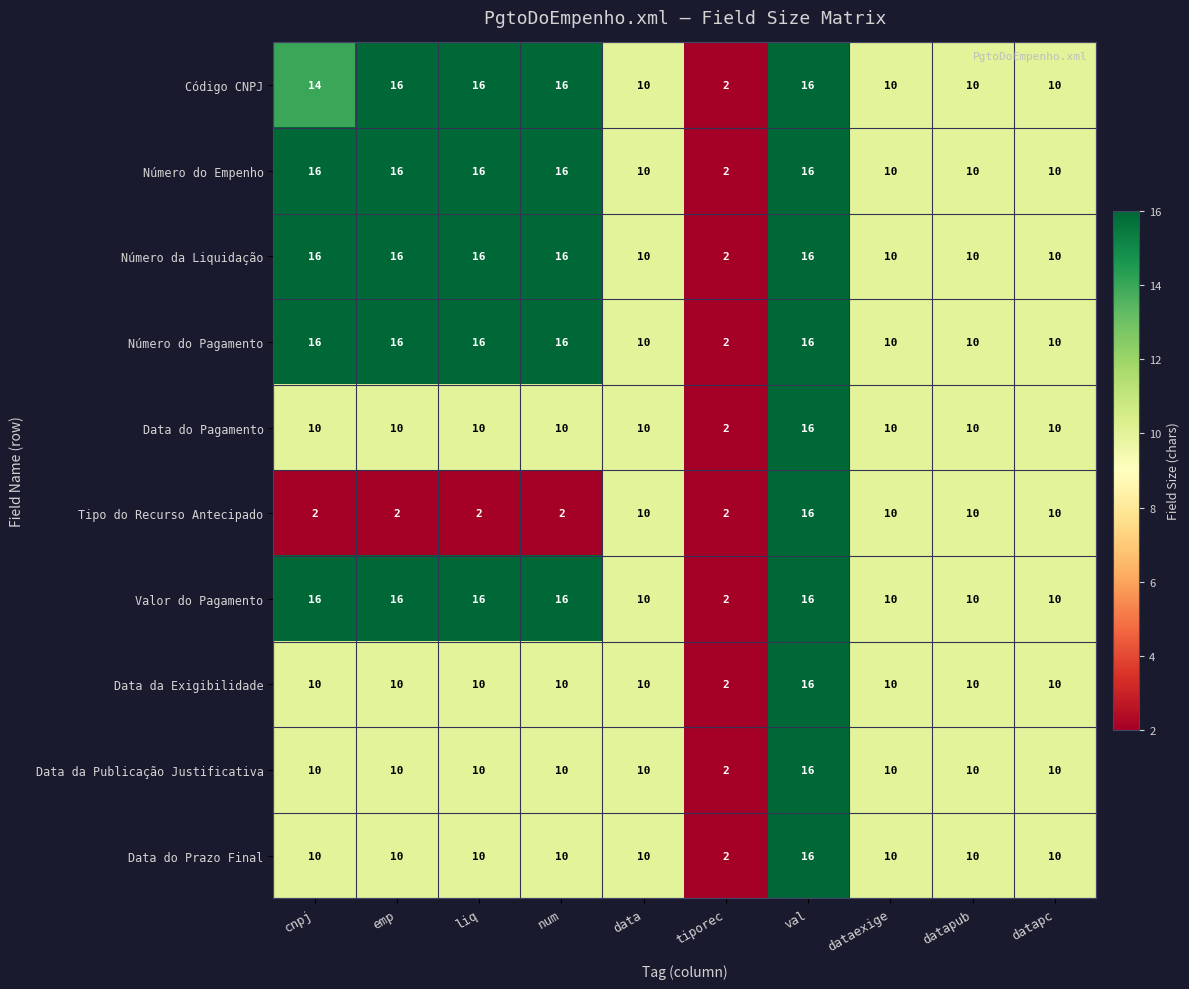

The value of Tipo do Recurso Antecipado at liq is 1. True or false?

False